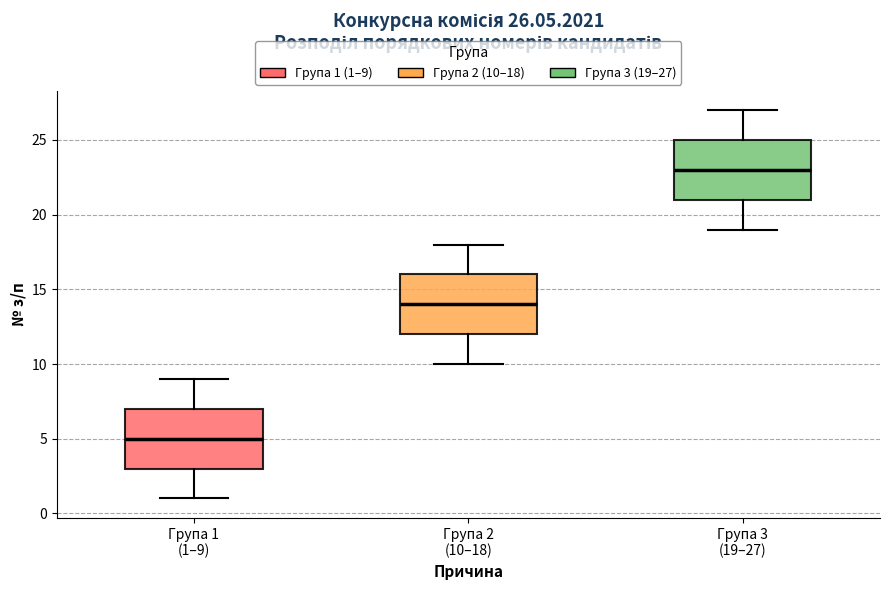

Which box's median line is the highest?

Група 3 (19–27)